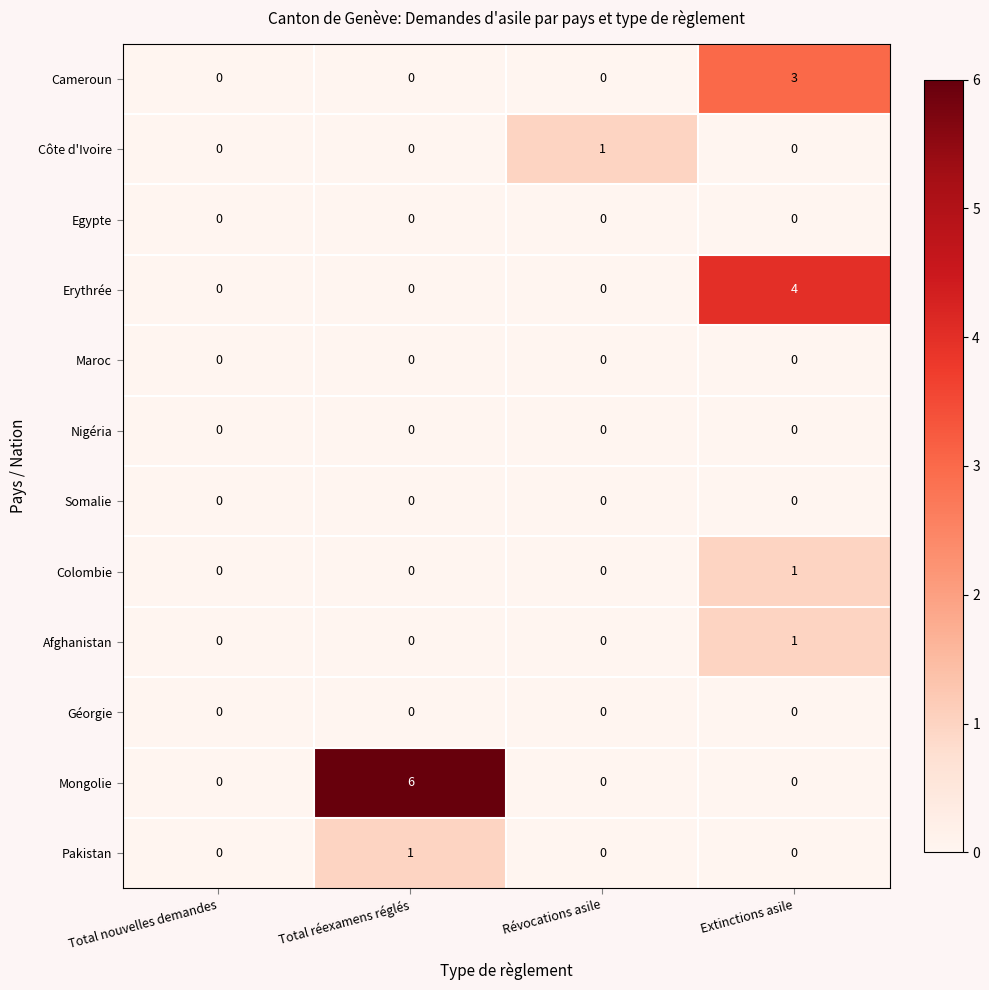

Which series changed the most between Total nouvelles demandes and Total réexamens réglés?

Mongolie